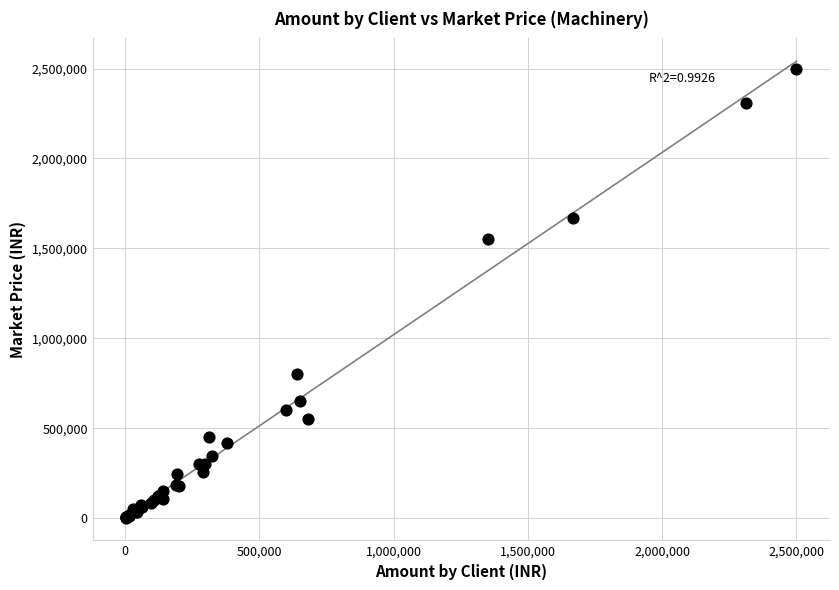

What Y value in the scatter plot is closest to 1252125?

1550000